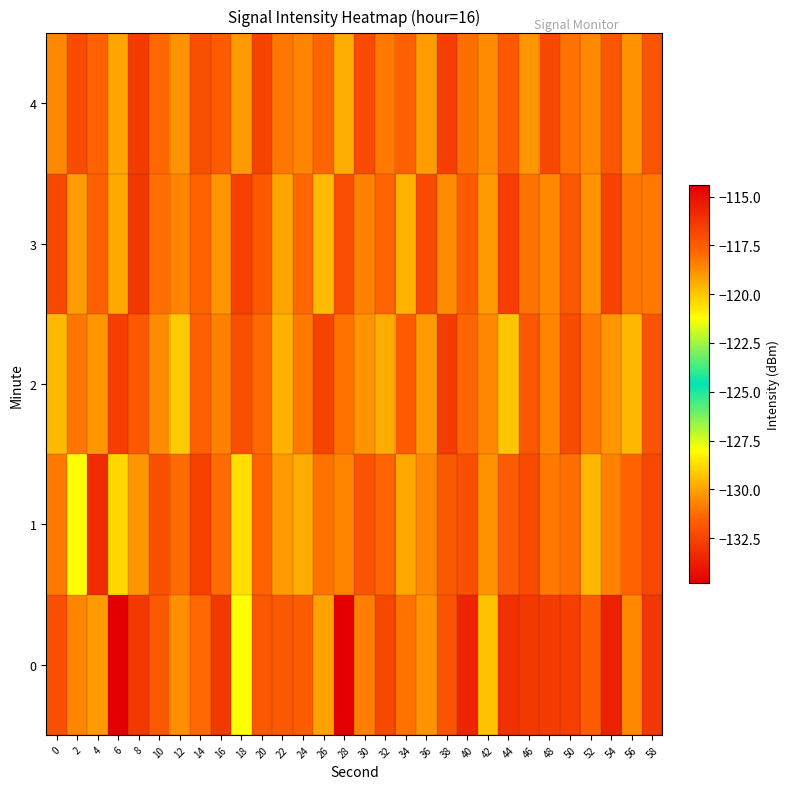

What is the total value across all series at 54?

-659.1